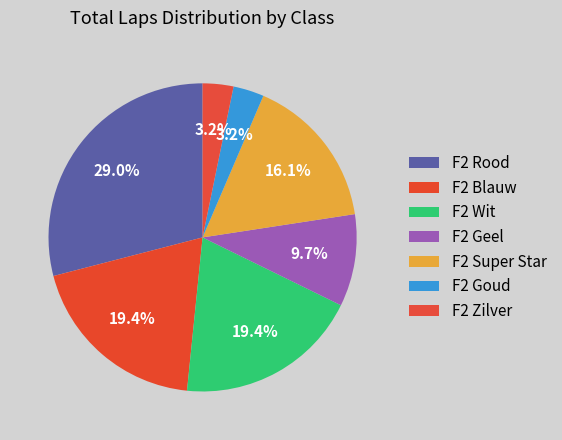

Count the number of slices in the pie.

7